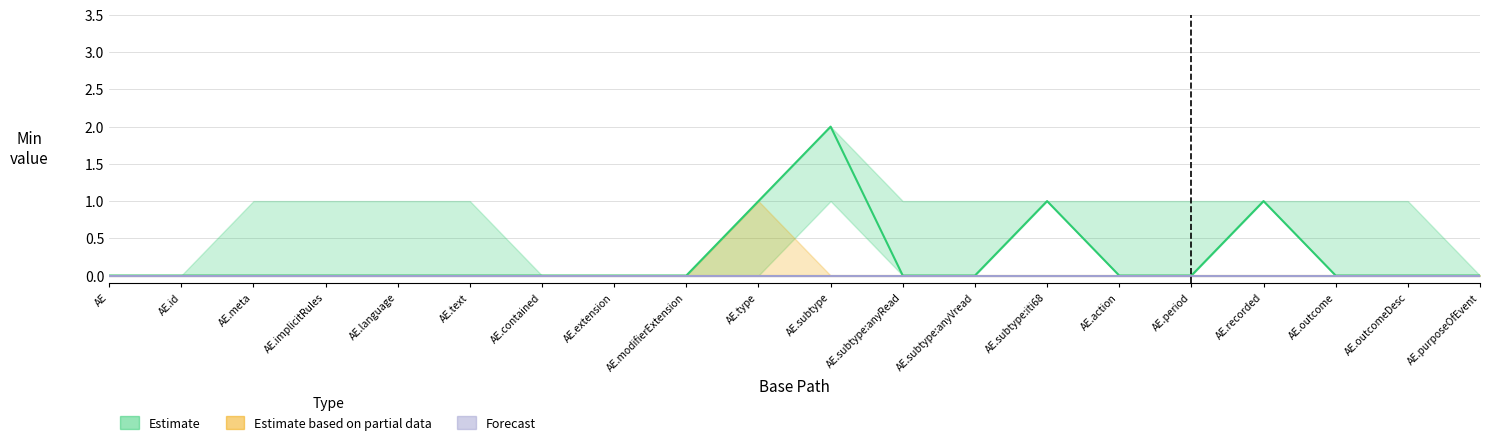

True or false: Estimate has a value of -1 at AE.extension.

False